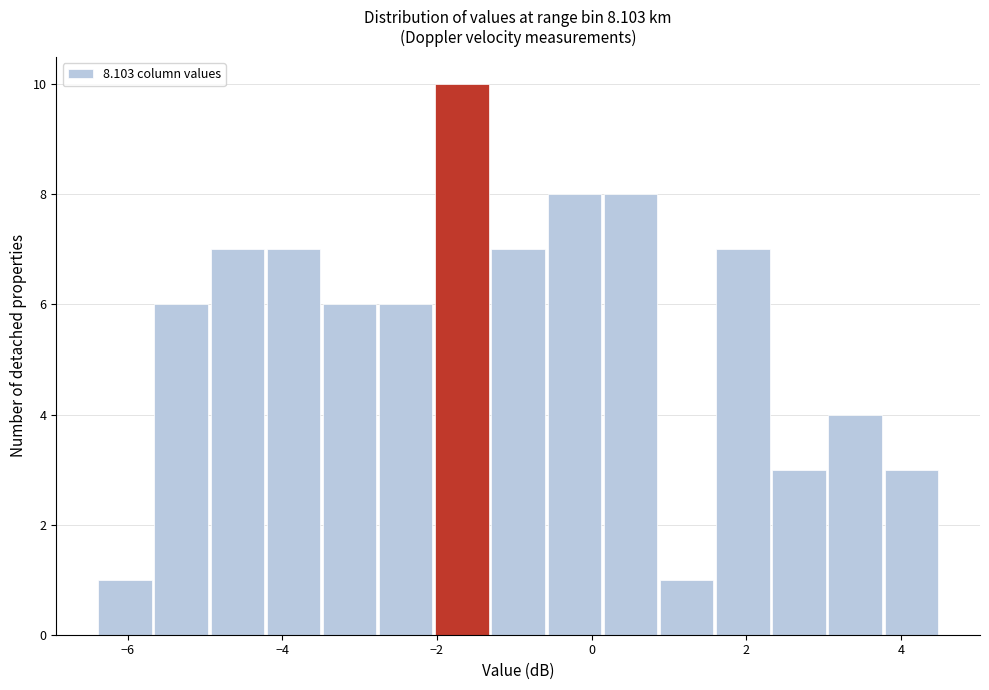

Read against the x-axis, roughly where is the centre of the tallest bar?

-1.6